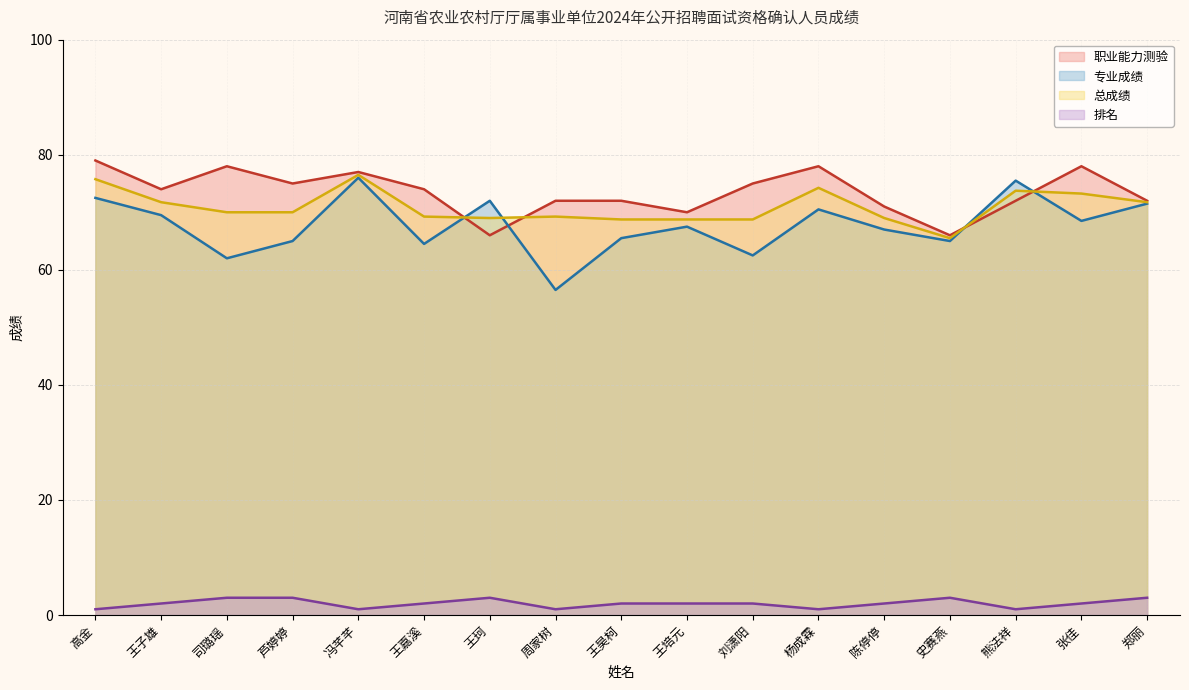

True or false: 职业能力测验 has more than 2 points higher than both neighbors.

True